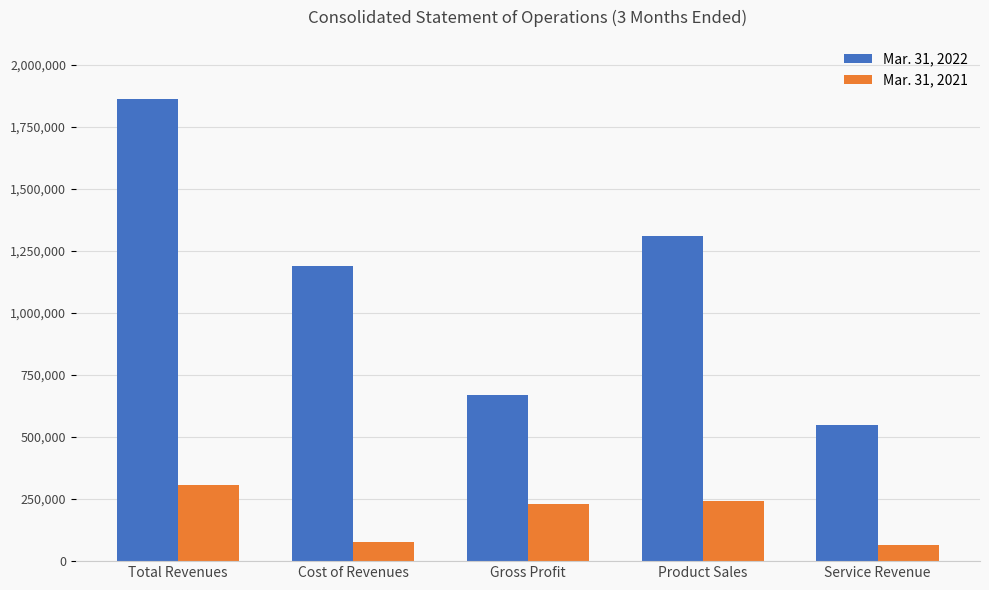

What is the difference between the Mar. 31, 2022 values at Total Revenues and Gross Profit?

1190330